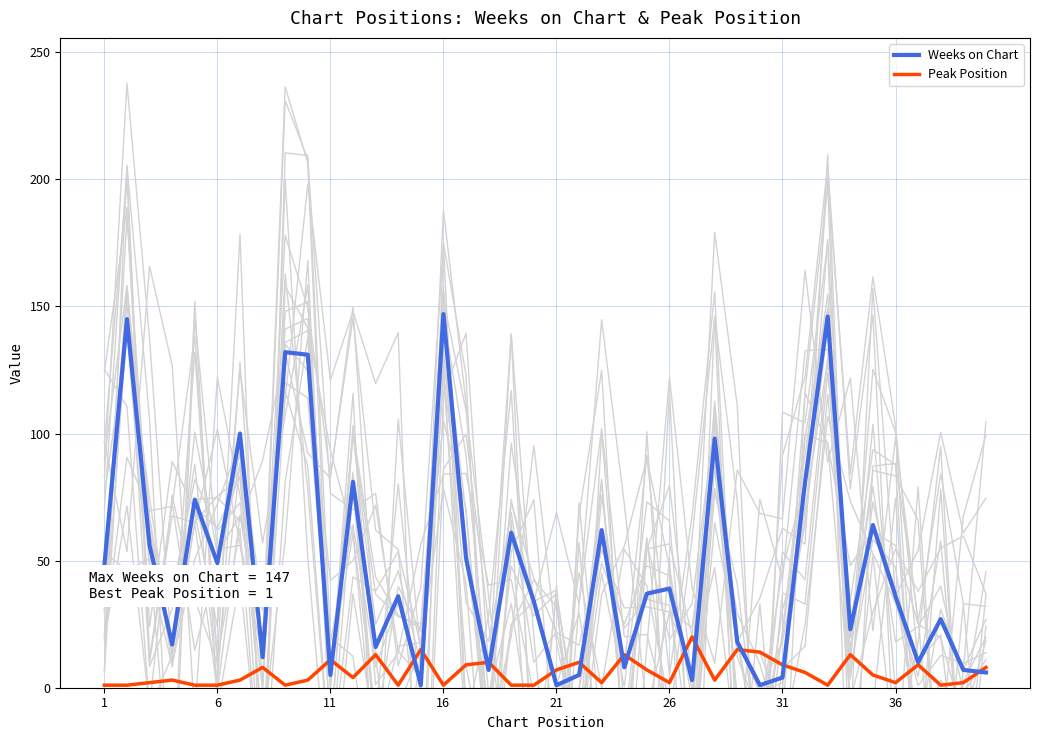

How many lines are shown in the chart?

2